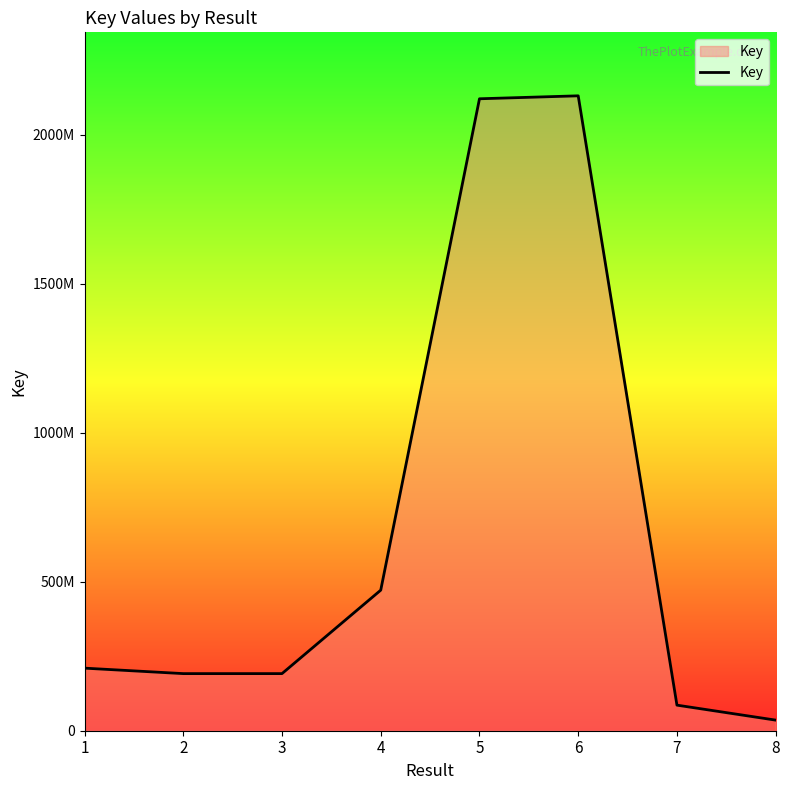

What value does the data have at 3?

191614182